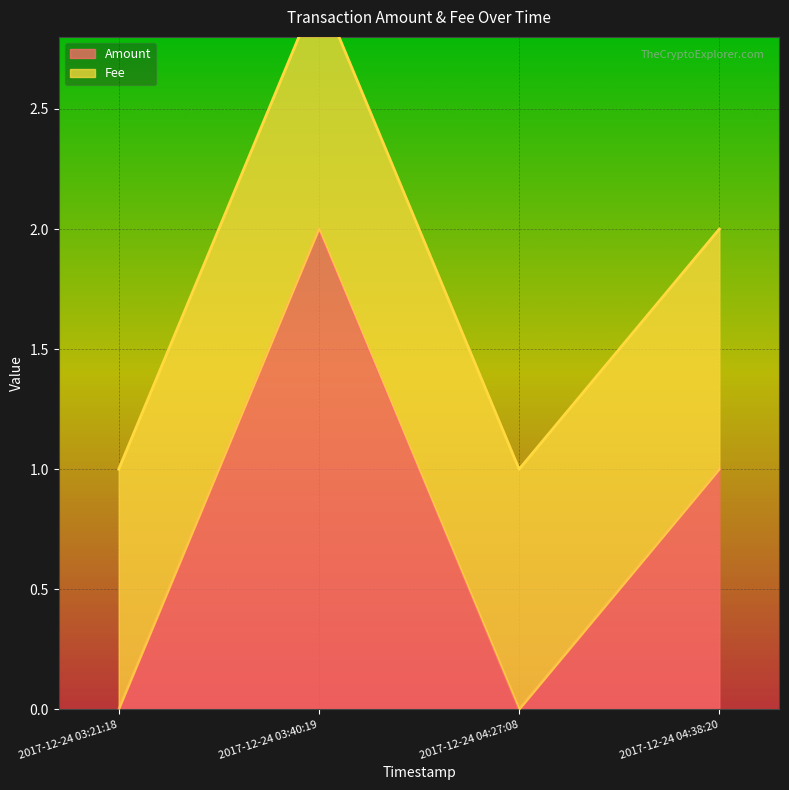

At which category does the data reach its first local peak?

2017-12-24 03:40:19